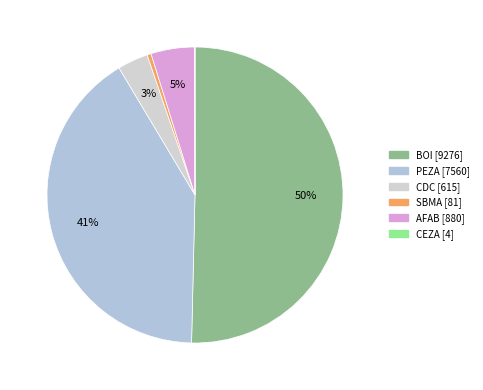

Which slice is the smallest?

CEZA